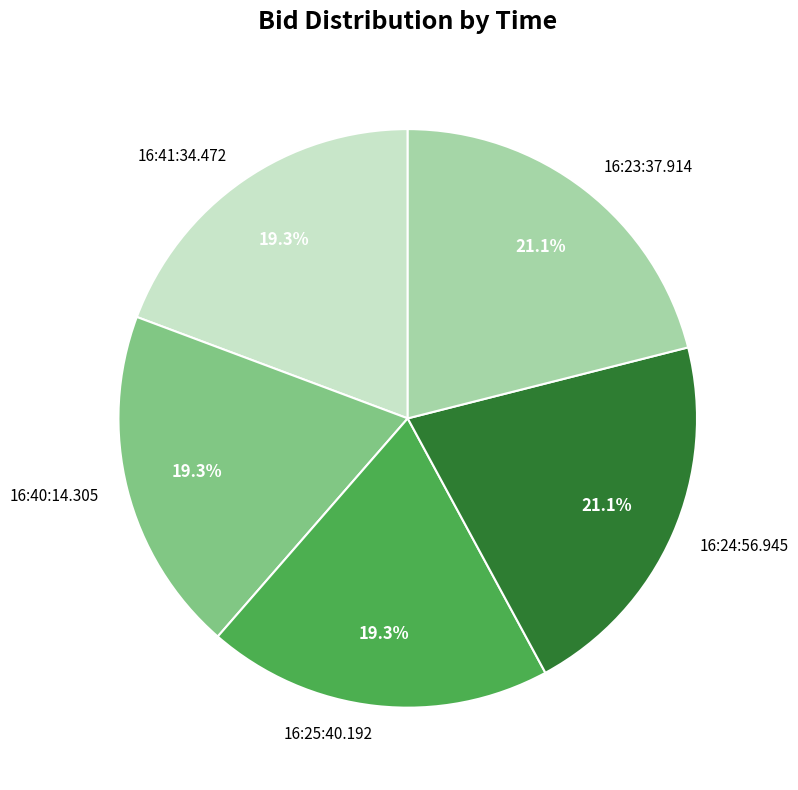

To the nearest percent, what percentage of the pie is 16:23:37.914?

21%